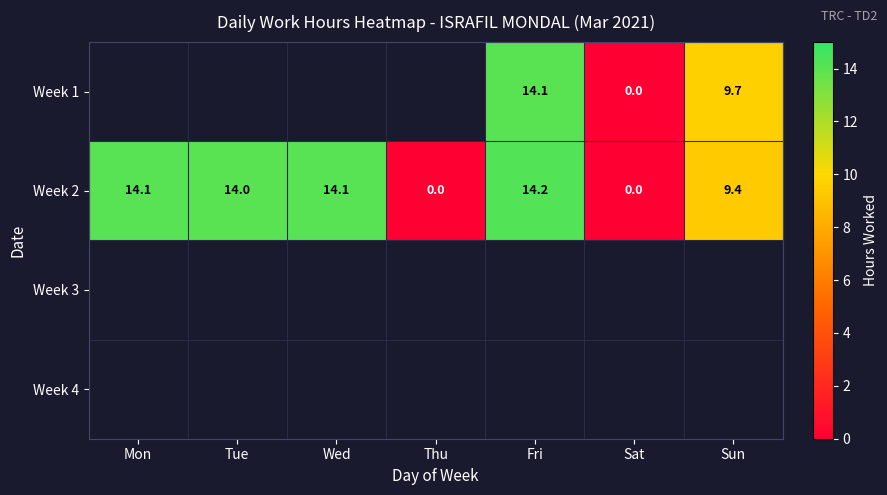

At which label is Week 2 closest to 7?

Sun